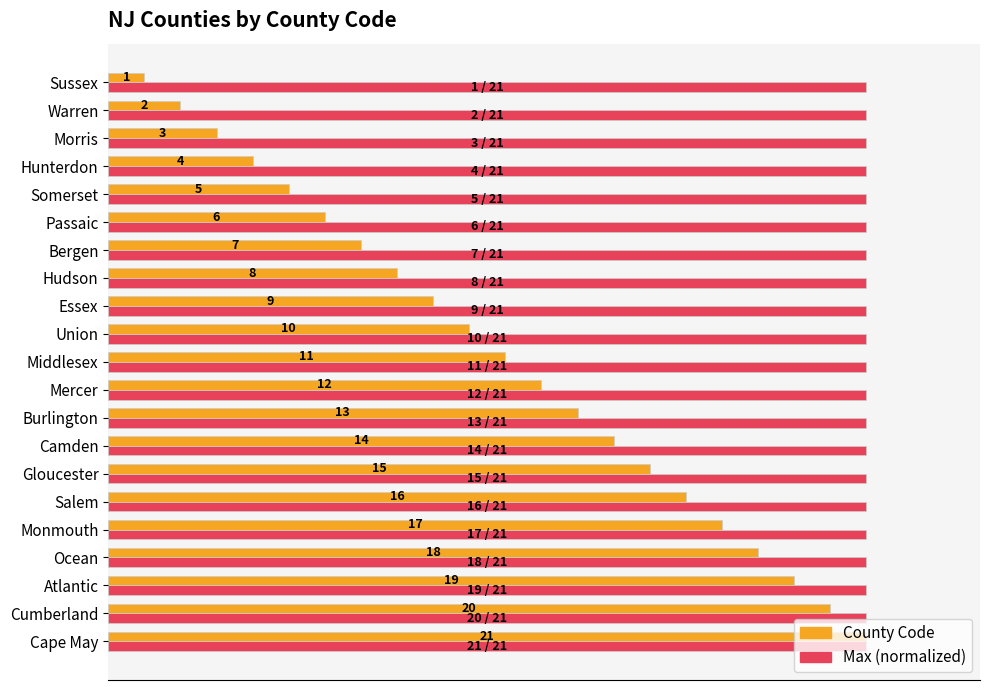

Does the chart contain stacked bars?

No